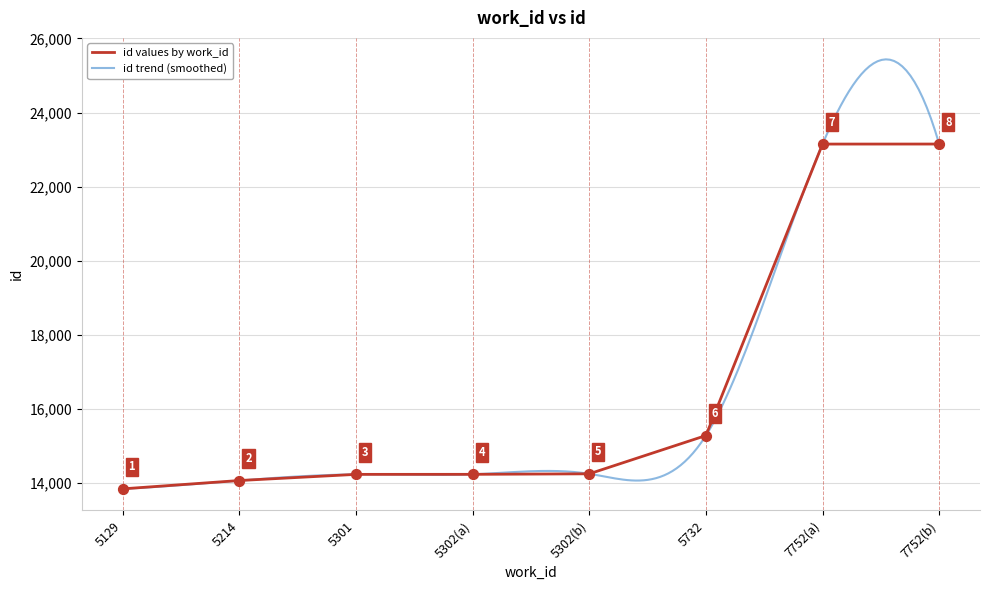

Between 5129 and 7752(b), which is larger?

7752(b)